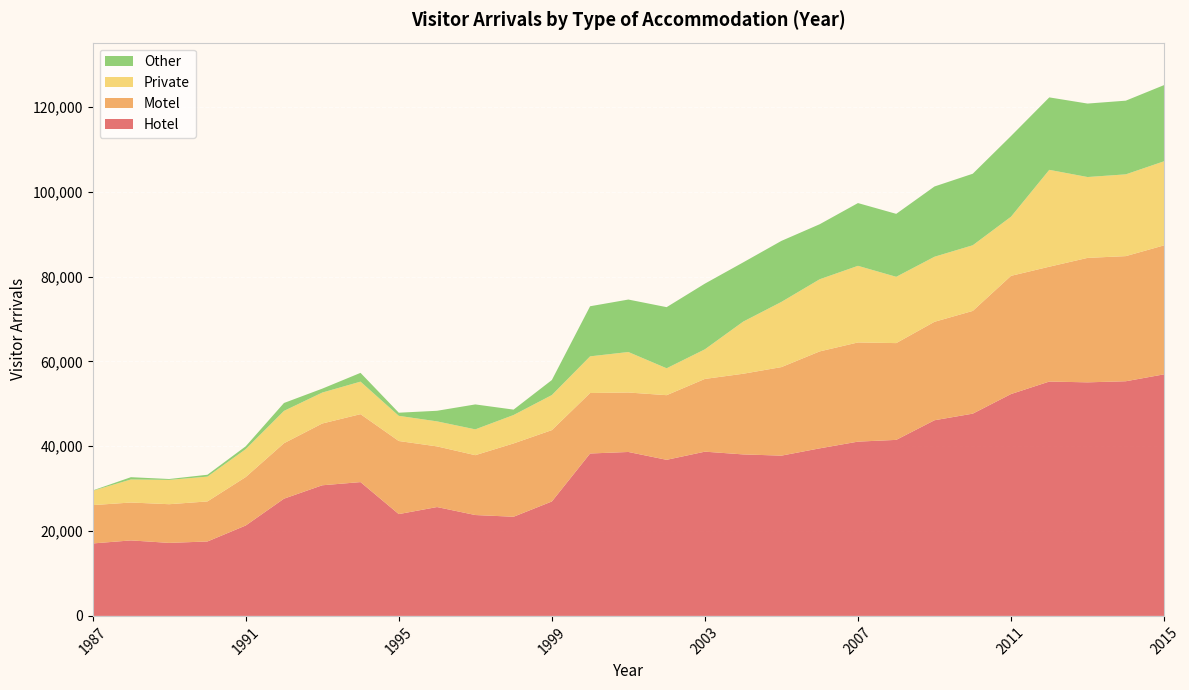

Reading left to right, what are all the values shown in this chart?

Hotel: 17078	17797	17212	17545	21310	27634	30792	31544	23999	25662	23778	23375	26974	38285	38644	36794	38717	38070	37780	39498	41082	41495	46122	47678	52300	55244	55059	55316	56948
Motel: 9035	8932	9118	9442	11423	13072	14561	16013	17229	14294	14108	17281	16820	14255	14018	15237	17148	19013	20871	22853	23380	22812	23209	24216	27864	27072	29335	29496	30403
Private: 3371	5434	5730	5848	6576	7622	7294	7669	5935	5900	6088	6700	8264	8646	9545	6342	6980	12286	15370	17007	18062	15629	15334	15479	13939	22835	19063	19277	19820
Other: 85	536	209	440	667	1862	922	2067	736	2498	5879	1273	3541	11808	12368	14408	15483	13964	14384	12970	14792	14840	16564	16861	19026	17079	17317	17369	17959